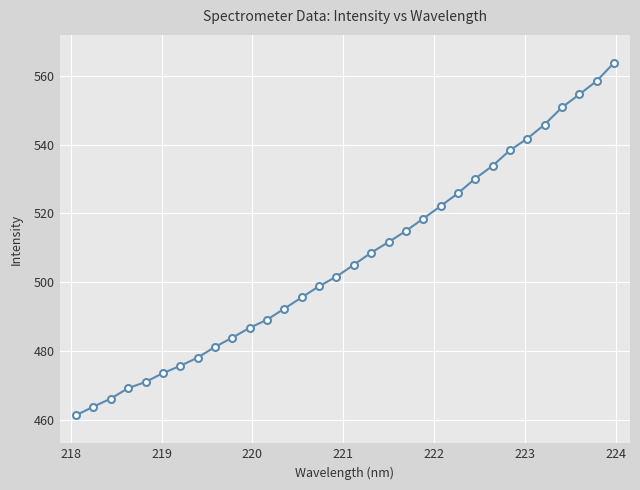

What is the maximum value shown in the chart?

563.7